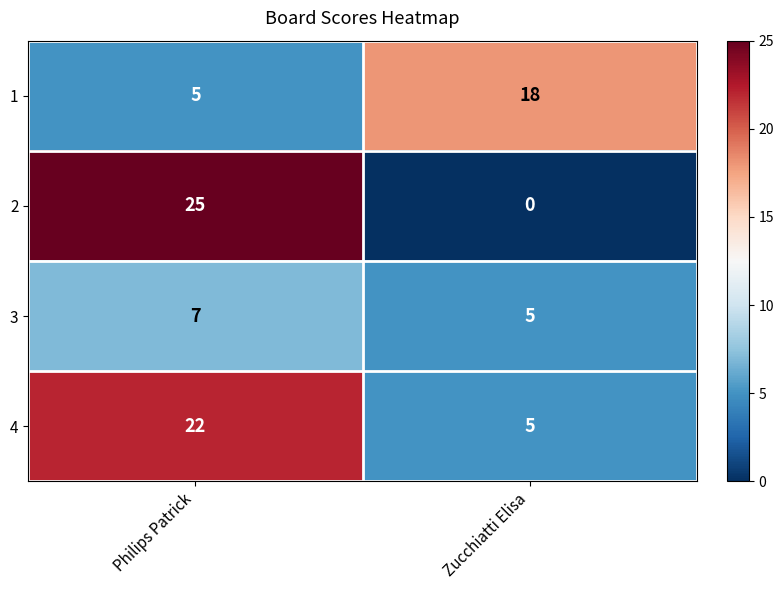

What value does the 3 series have at Zucchiatti Elisa?

5